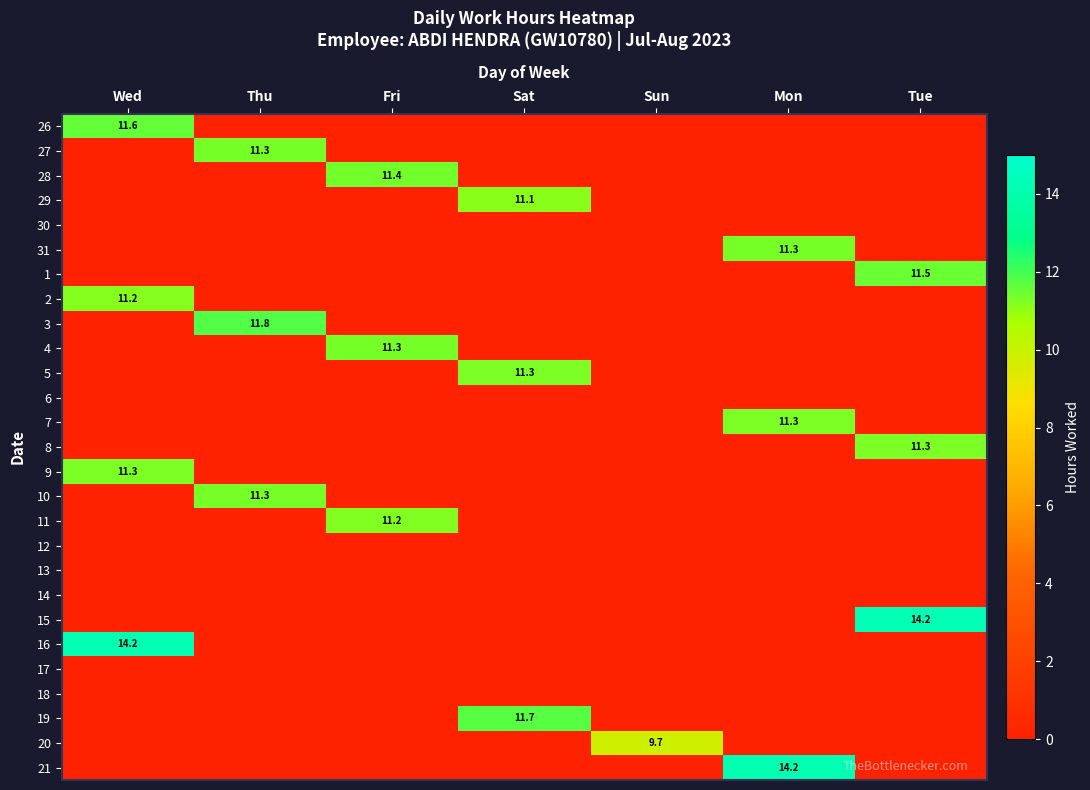

The value of 4 at Fri is 11.3. True or false?

True